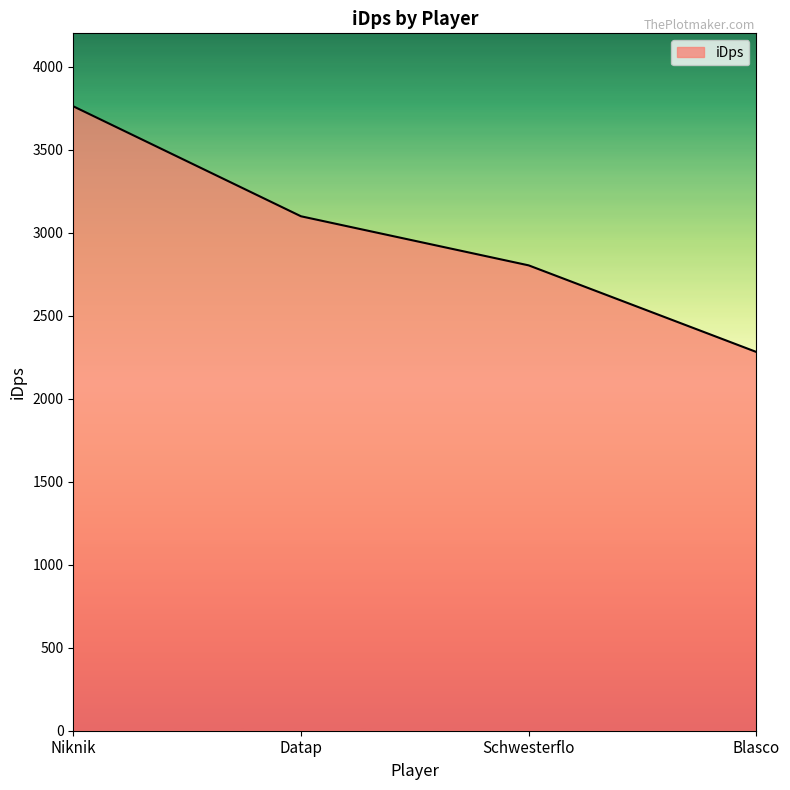

Which category has the lowest value across all series?

Blasco